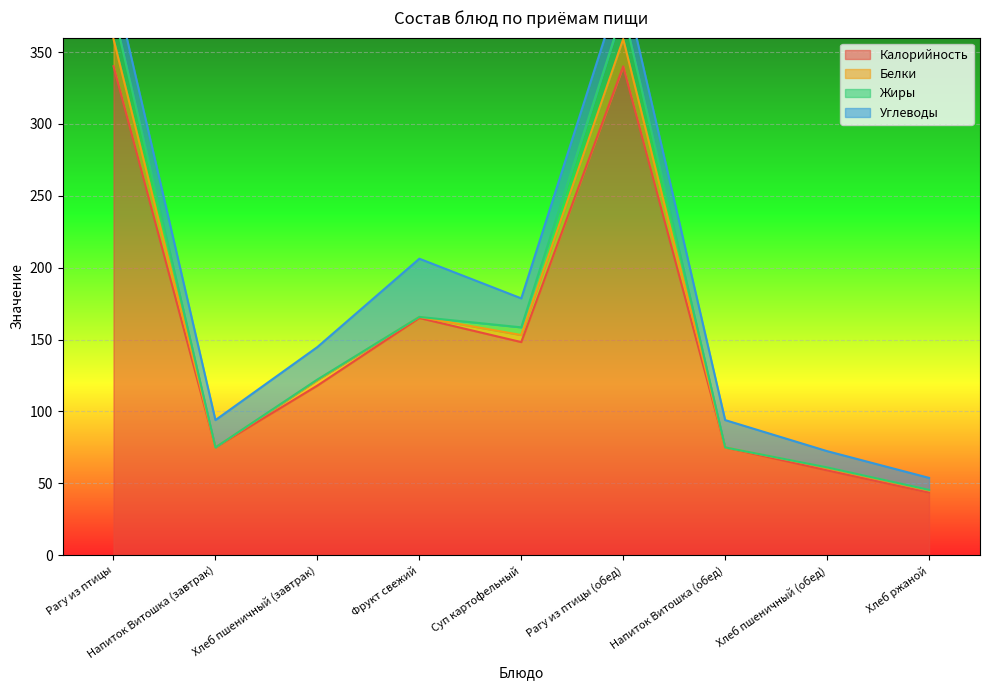

Reading right to left, what are all the values shown in this chart?

Калорийность: 43.5	59.0	75.0	340.0	148.2	165.0	118.0	75.0	340.1
Белки: 1.6	1.9	0.0	19.0	4.9	0.8	3.8	0.0	18.9
Жиры: 0.3	0.2	0.0	20.0	5.3	0.0	0.4	0.0	19.7
Углеводы: 8.3	11.3	19.0	21.0	20.1	40.5	22.6	19.0	20.8